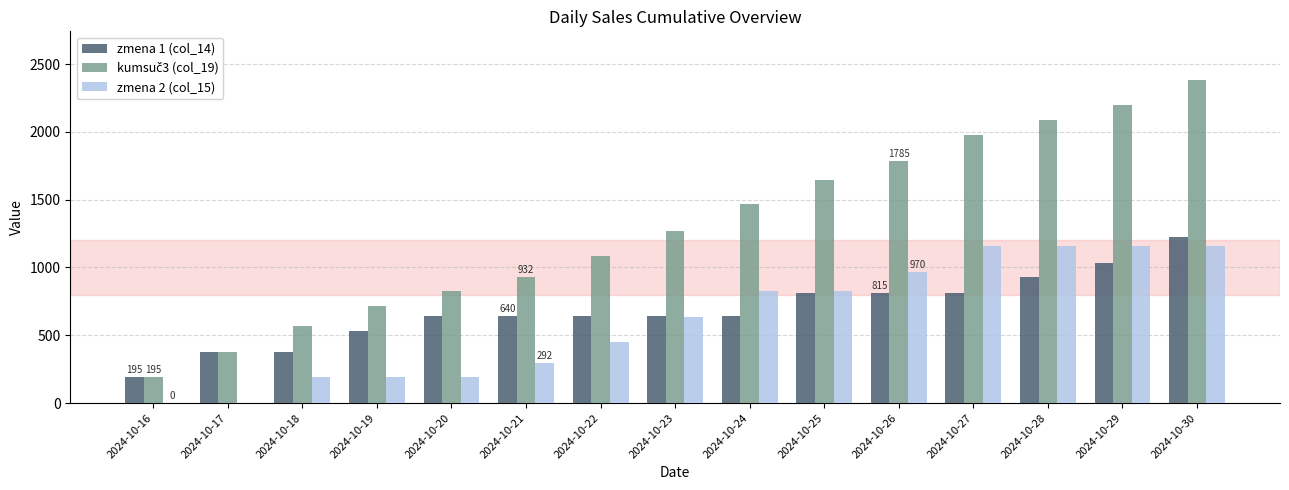

What is the average value of the zmena 1 (col_14) series?

687